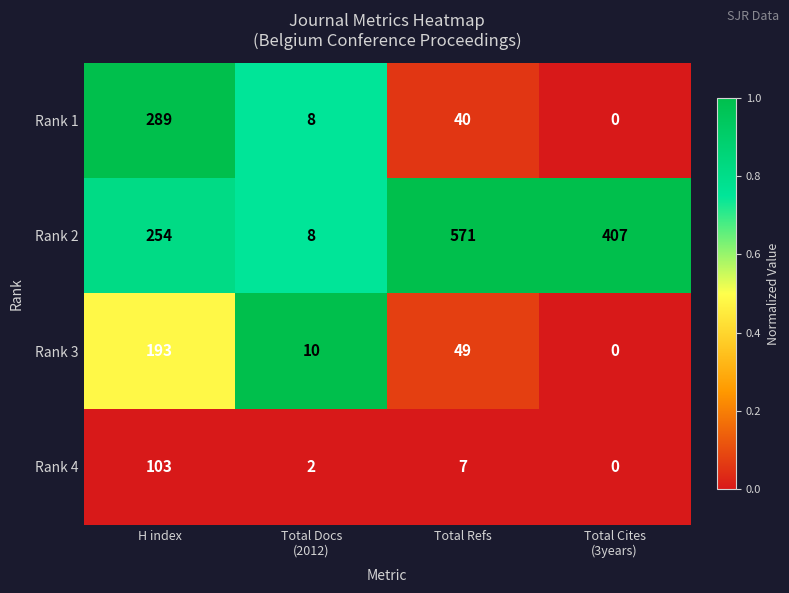

Which series has the widest spread of values?

Rank 2